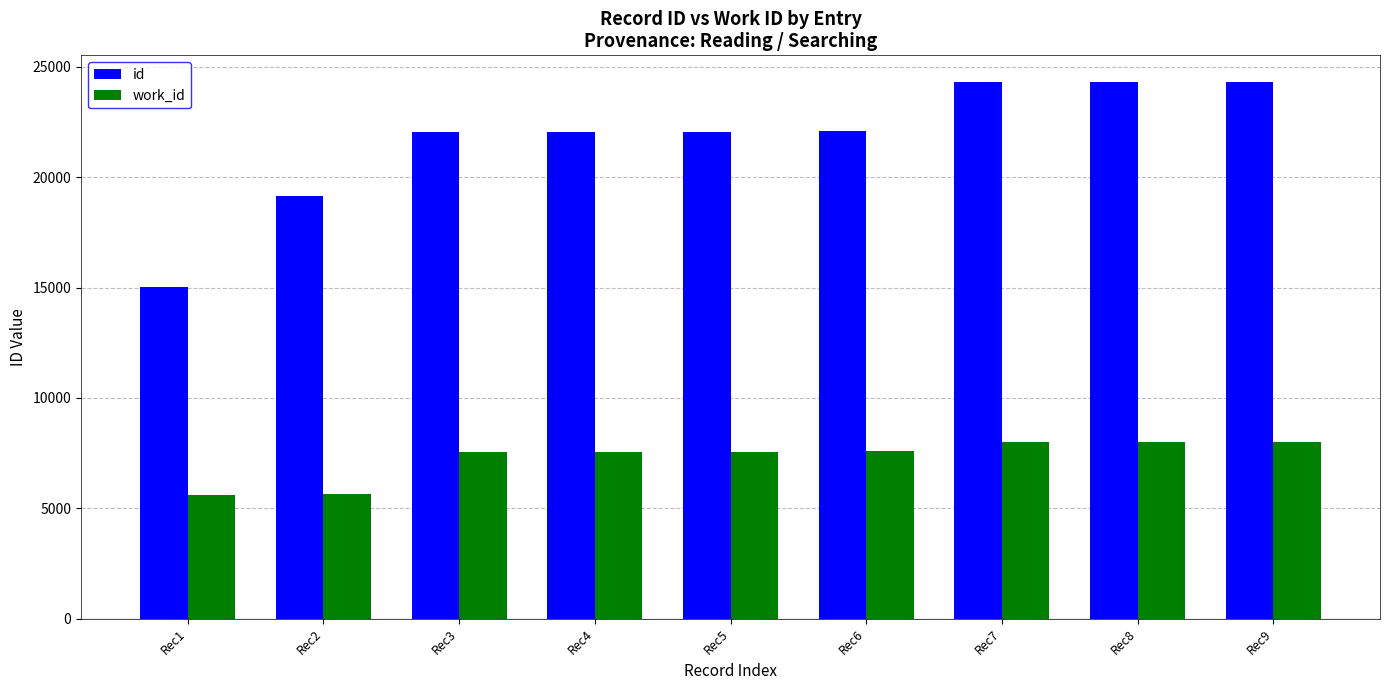

Rank the series by their maximum value, from highest to lowest.

id, work_id